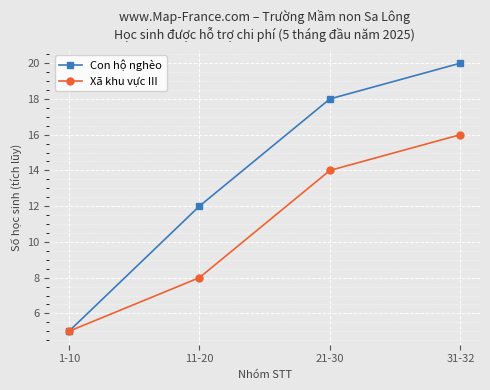

What is the value of the Xã khu vực III point at the 3rd from the left?

14